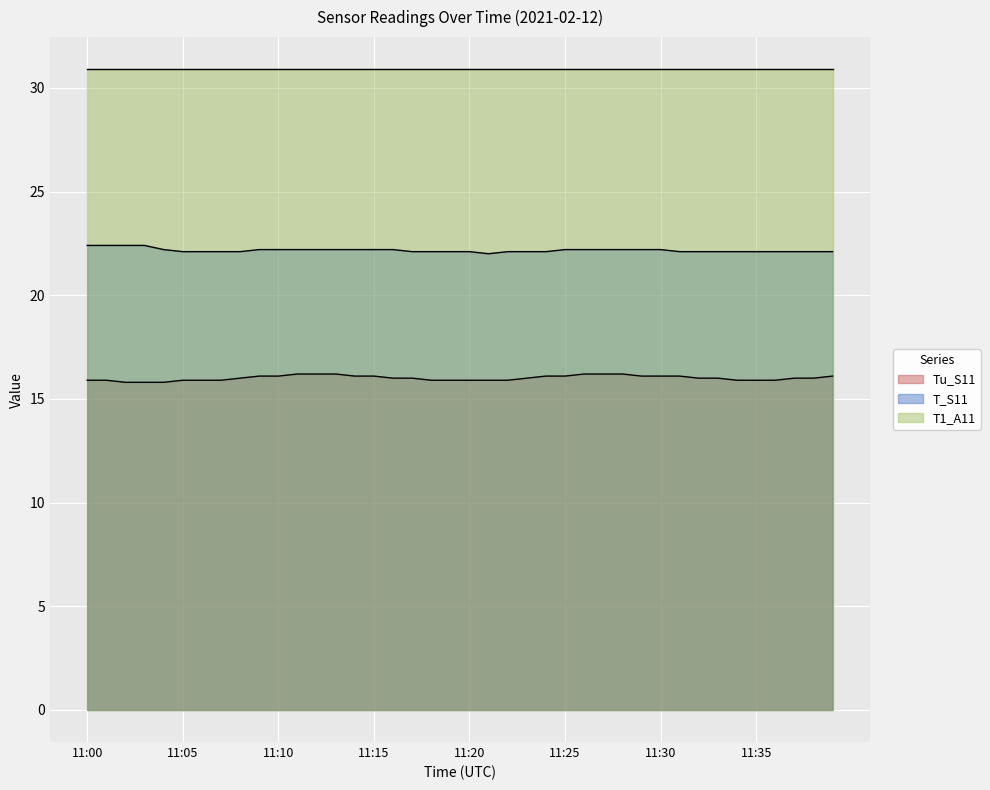

What is the value of the T_S11 point at the 23rd from the left?

22.1